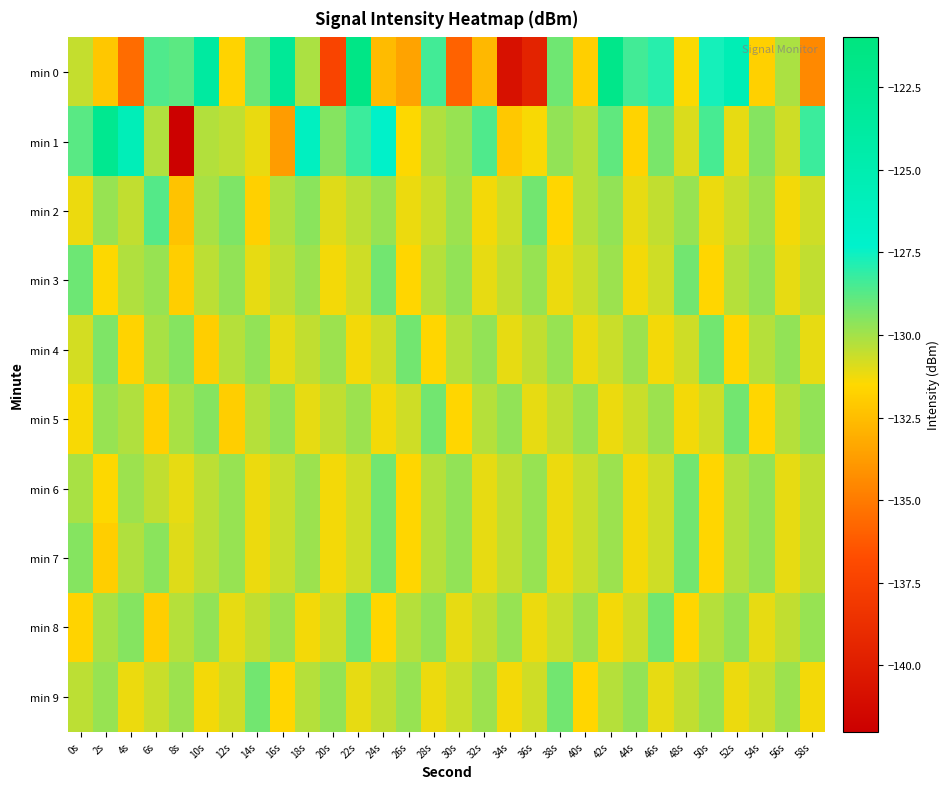

Reading right to left, transcribe all the data shown in this chart.

min 0: 58s=-134.5	56s=-130.1	54s=-131.8	52s=-125.5	50s=-127.6	48s=-131.4	46s=-127.9	44s=-128.4	42s=-121.9	40s=-131.8	38s=-129.1	36s=-139.5	34s=-140.8	32s=-132.7	30s=-135.9	28s=-128.4	26s=-133.5	24s=-132.6	22s=-121.6	20s=-137.3	18s=-130.1	16s=-123.0	14s=-129.1	12s=-131.7	10s=-123.7	8s=-128.8	6s=-128.6	4s=-135.5	2s=-132.2	0s=-130.5
min 1: 58s=-128.3	56s=-130.7	54s=-129.5	52s=-131.1	50s=-128.5	48s=-130.9	46s=-129.3	44s=-131.7	42s=-128.9	40s=-130.3	38s=-129.7	36s=-131.4	34s=-132.1	32s=-128.6	30s=-129.8	28s=-130.2	26s=-131.5	24s=-127.1	22s=-128.3	20s=-129.5	18s=-126.4	16s=-133.7	14s=-131.2	12s=-130.5	10s=-130.2	8s=-141.9	6s=-130.2	4s=-125.7	2s=-122.4	0s=-128.8
min 2: 58s=-130.7	56s=-131.3	54s=-129.9	52s=-130.6	50s=-131.2	48s=-129.8	46s=-130.5	44s=-131.1	42s=-129.7	40s=-130.3	38s=-131.6	36s=-129.2	34s=-130.7	32s=-131.3	30s=-129.9	28s=-130.6	26s=-131.2	24s=-129.8	22s=-130.4	20s=-131.0	18s=-129.6	16s=-130.2	14s=-131.8	12s=-129.4	10s=-130.1	8s=-132.3	6s=-128.7	4s=-130.5	2s=-129.8	0s=-131.2
min 3: 58s=-130.5	56s=-131.1	54s=-129.7	52s=-130.3	50s=-131.6	48s=-129.2	46s=-130.7	44s=-131.3	42s=-129.9	40s=-130.6	38s=-131.2	36s=-129.8	34s=-130.5	32s=-131.1	30s=-129.7	28s=-130.3	26s=-131.6	24s=-129.2	22s=-130.7	20s=-131.3	18s=-129.9	16s=-130.5	14s=-131.1	12s=-129.7	10s=-130.4	8s=-131.9	6s=-129.8	4s=-130.2	2s=-131.5	0s=-129.1
min 4: 58s=-131.1	56s=-129.7	54s=-130.3	52s=-131.6	50s=-129.2	48s=-130.7	46s=-131.3	44s=-129.9	42s=-130.6	40s=-131.2	38s=-129.8	36s=-130.5	34s=-131.1	32s=-129.7	30s=-130.3	28s=-131.6	26s=-129.2	24s=-130.7	22s=-131.3	20s=-129.9	18s=-130.5	16s=-131.1	14s=-129.7	12s=-130.3	10s=-131.9	8s=-129.5	6s=-130.1	4s=-131.7	2s=-129.4	0s=-130.8
min 5: 58s=-129.7	56s=-130.3	54s=-131.6	52s=-129.2	50s=-130.7	48s=-131.3	46s=-129.9	44s=-130.6	42s=-131.2	40s=-129.8	38s=-130.5	36s=-131.1	34s=-129.7	32s=-130.3	30s=-131.6	28s=-129.2	26s=-130.7	24s=-131.3	22s=-129.9	20s=-130.5	18s=-131.1	16s=-129.7	14s=-130.3	12s=-131.9	10s=-129.5	8s=-130.1	6s=-131.8	4s=-130.2	2s=-129.8	0s=-131.4
min 6: 58s=-130.5	56s=-131.1	54s=-129.7	52s=-130.3	50s=-131.6	48s=-129.2	46s=-130.7	44s=-131.3	42s=-129.9	40s=-130.6	38s=-131.2	36s=-129.8	34s=-130.5	32s=-131.1	30s=-129.7	28s=-130.3	26s=-131.6	24s=-129.2	22s=-130.7	20s=-131.3	18s=-129.9	16s=-130.6	14s=-131.2	12s=-129.8	10s=-130.4	8s=-131.1	6s=-130.5	4s=-129.9	2s=-131.5	0s=-130.1
min 7: 58s=-130.5	56s=-131.1	54s=-129.7	52s=-130.3	50s=-131.6	48s=-129.2	46s=-130.7	44s=-131.3	42s=-129.9	40s=-130.6	38s=-131.2	36s=-129.8	34s=-130.5	32s=-131.1	30s=-129.7	28s=-130.3	26s=-131.6	24s=-129.2	22s=-130.7	20s=-131.3	18s=-129.9	16s=-130.6	14s=-131.2	12s=-129.8	10s=-130.4	8s=-131.0	6s=-129.6	4s=-130.2	2s=-131.9	0s=-129.5
min 8: 58s=-129.8	56s=-130.5	54s=-131.1	52s=-129.7	50s=-130.3	48s=-131.6	46s=-129.2	44s=-130.7	42s=-131.3	40s=-129.9	38s=-130.6	36s=-131.2	34s=-129.8	32s=-130.5	30s=-131.1	28s=-129.7	26s=-130.3	24s=-131.6	22s=-129.2	20s=-130.7	18s=-131.3	16s=-129.9	14s=-130.5	12s=-131.1	10s=-129.7	8s=-130.3	6s=-131.9	4s=-129.5	2s=-130.1	0s=-131.7
min 9: 58s=-131.3	56s=-129.9	54s=-130.6	52s=-131.2	50s=-129.8	48s=-130.5	46s=-131.1	44s=-129.7	42s=-130.3	40s=-131.6	38s=-129.2	36s=-130.7	34s=-131.3	32s=-129.9	30s=-130.6	28s=-131.2	26s=-129.8	24s=-130.5	22s=-131.1	20s=-129.7	18s=-130.3	16s=-131.6	14s=-129.2	12s=-130.7	10s=-131.3	8s=-129.9	6s=-130.6	4s=-131.2	2s=-129.8	0s=-130.4